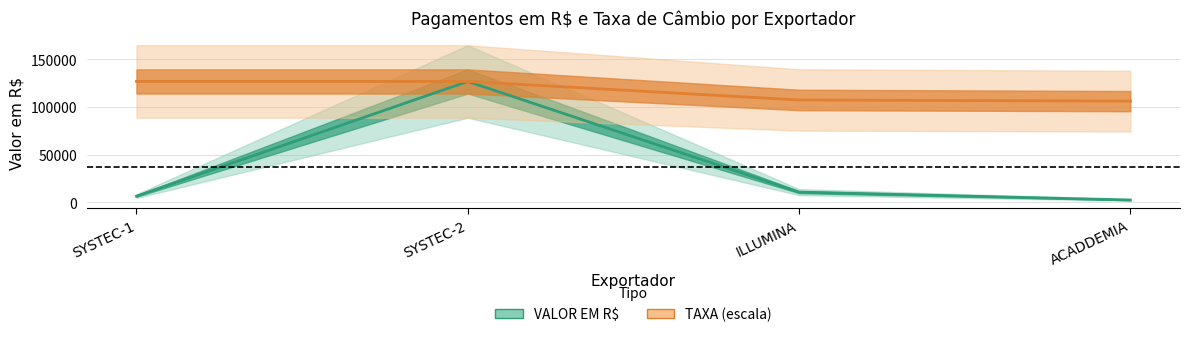

What value does the TAXA series have at SYSTEC-2?

126635.6